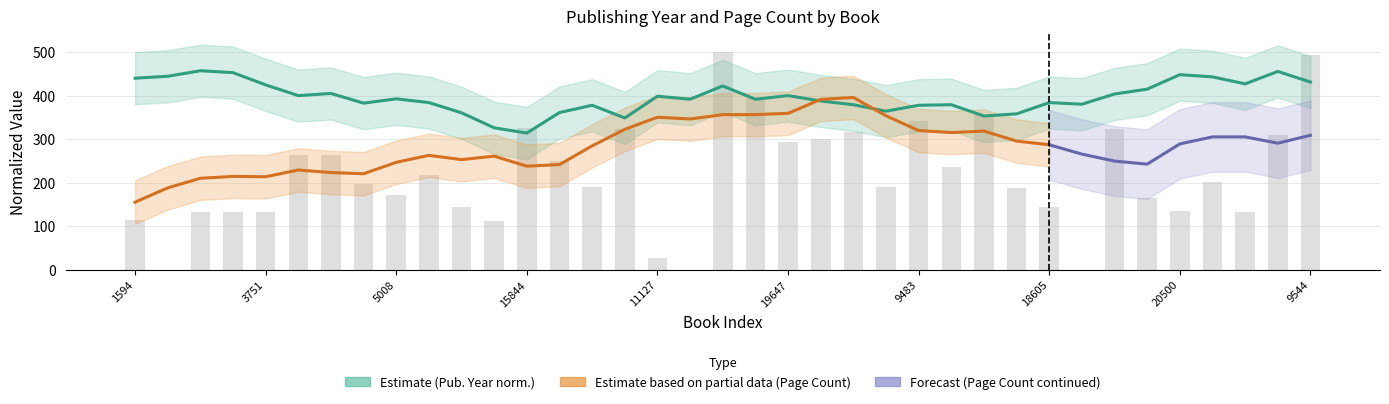

True or false: the data shows 340.2 at 10303.

False